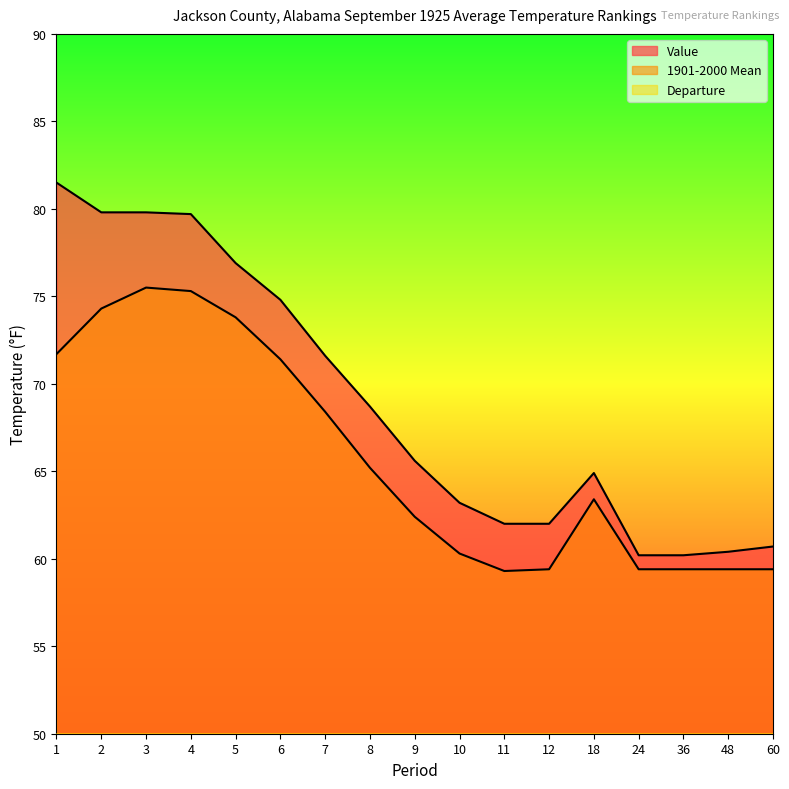

At which category does the chart reach its minimum across all series?

24